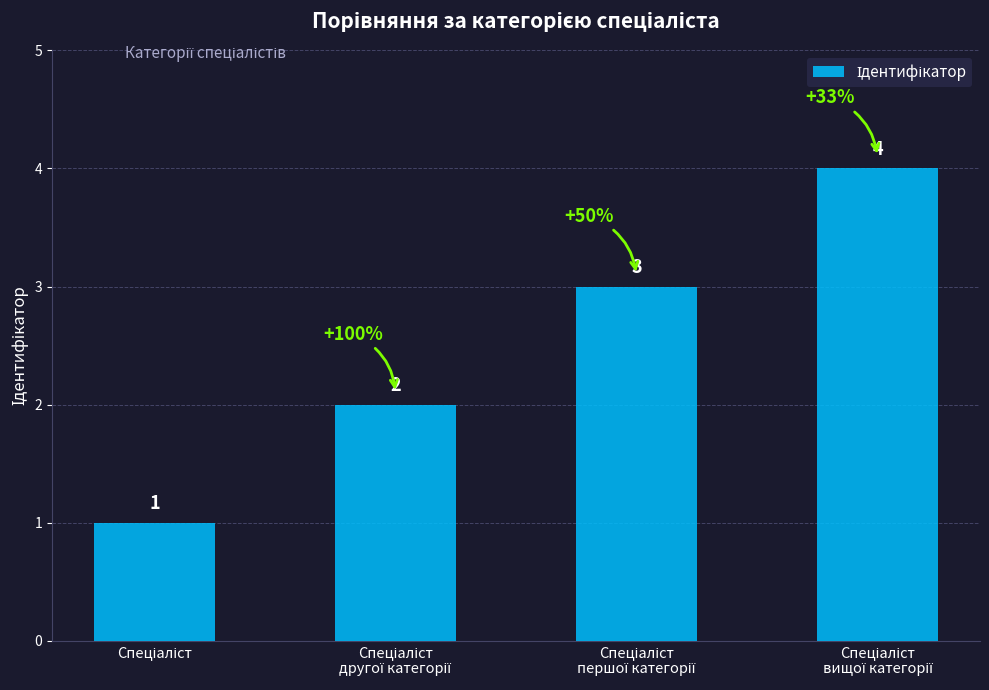

What is the difference between the second highest and second lowest values?

1